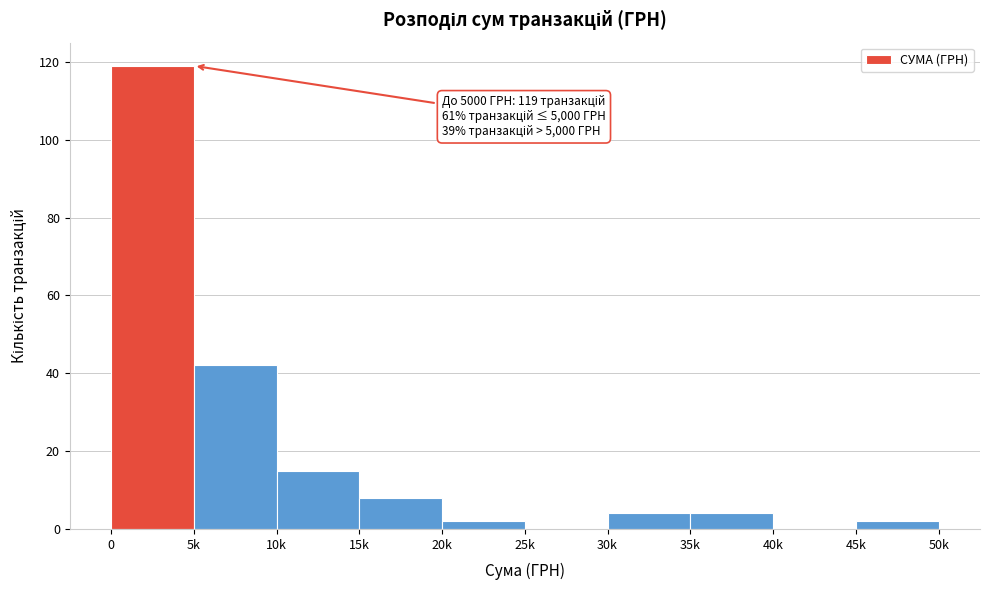

Reading left to right, transcribe all the data shown in this chart.

0=119	5k=42	10k=15	15k=8	20k=2	25k=0	30k=4	35k=4	40k=0	45k=2